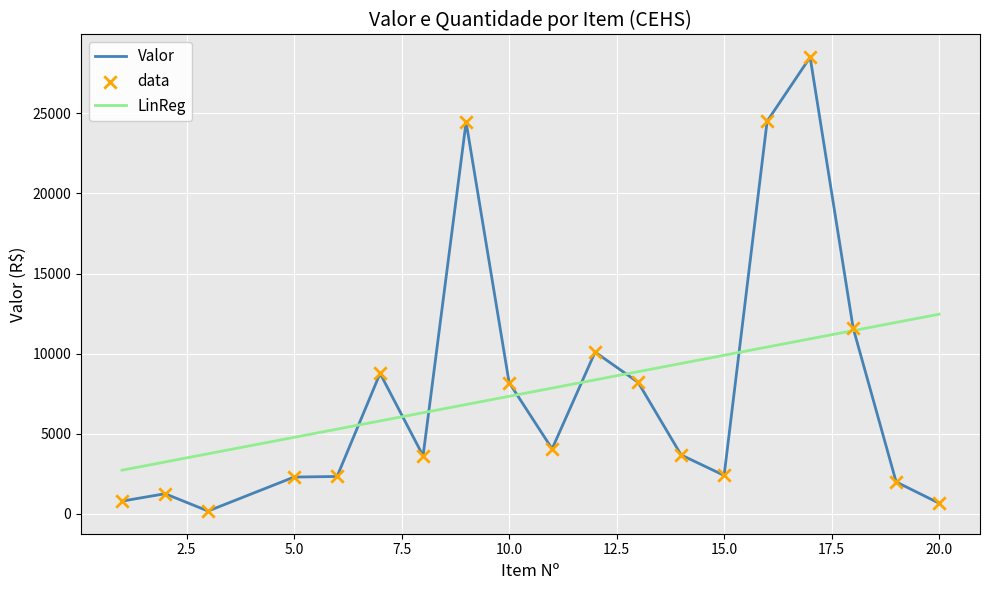

Which series has the widest spread of values?

Valor